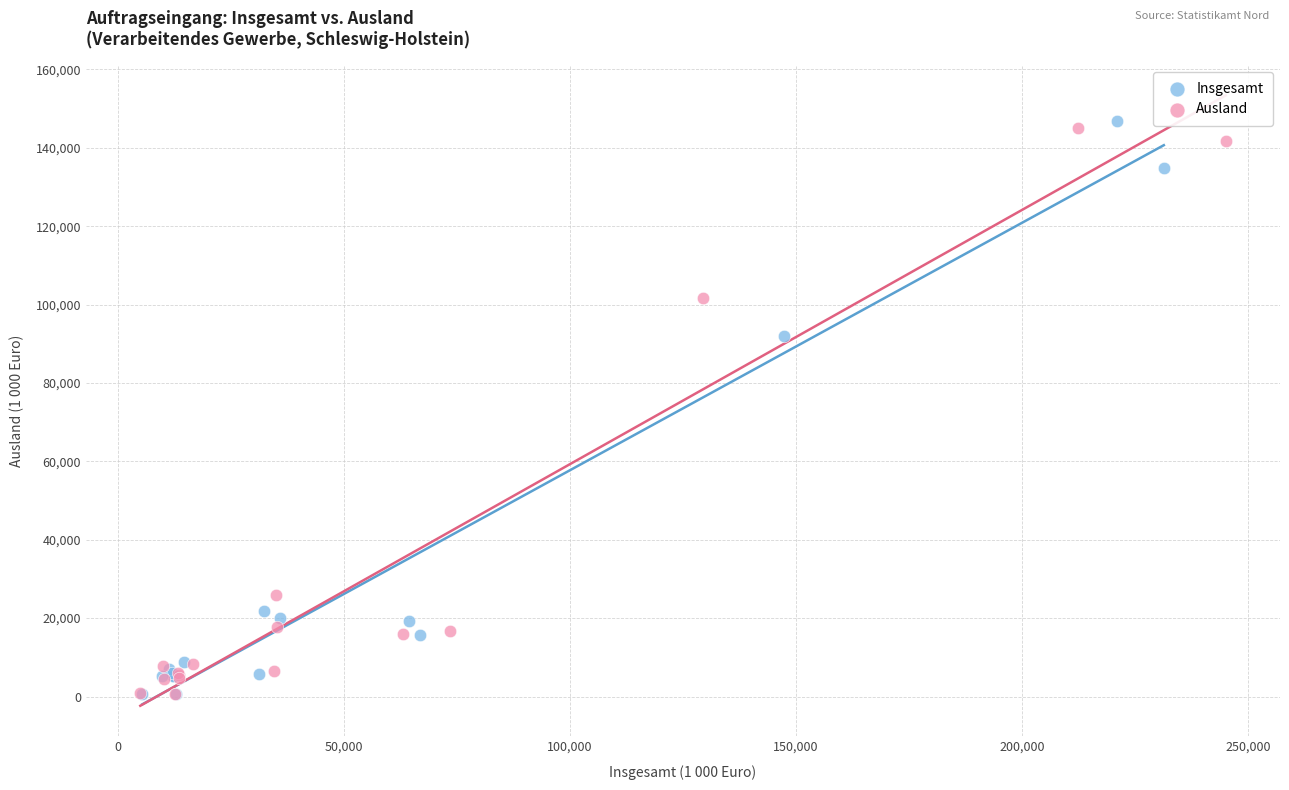

Which series contains the highest Y value?

Insgesamt